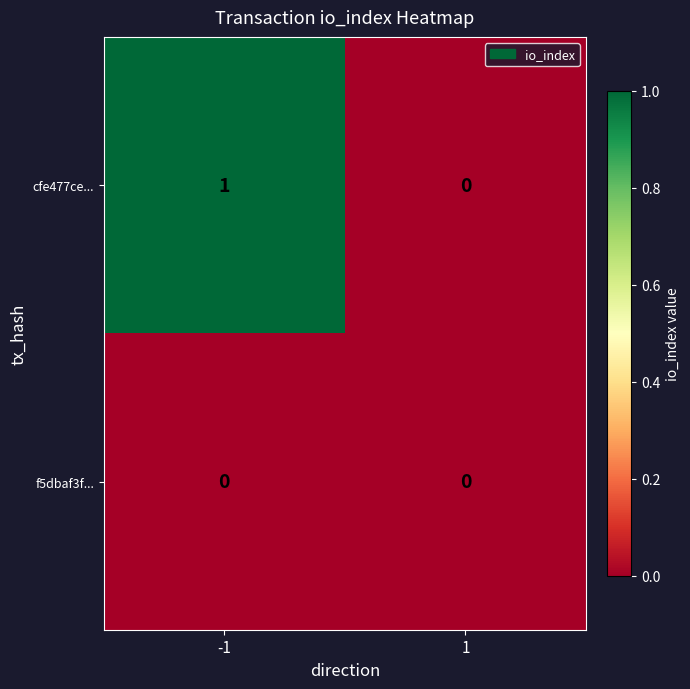

The value of f5dbaf3f... at 1 is 0. True or false?

True